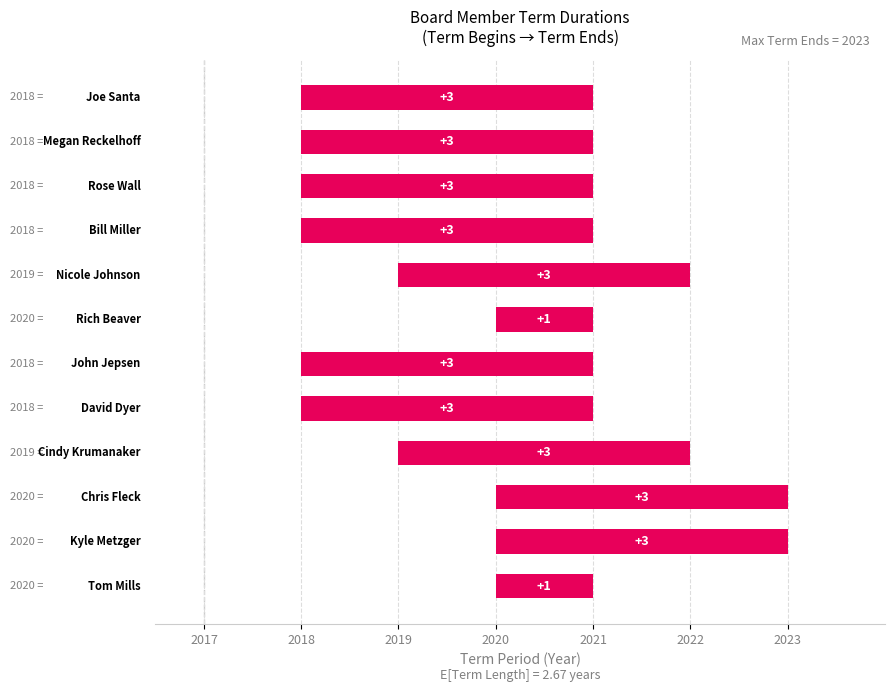

Does the chart contain any negative values?

No